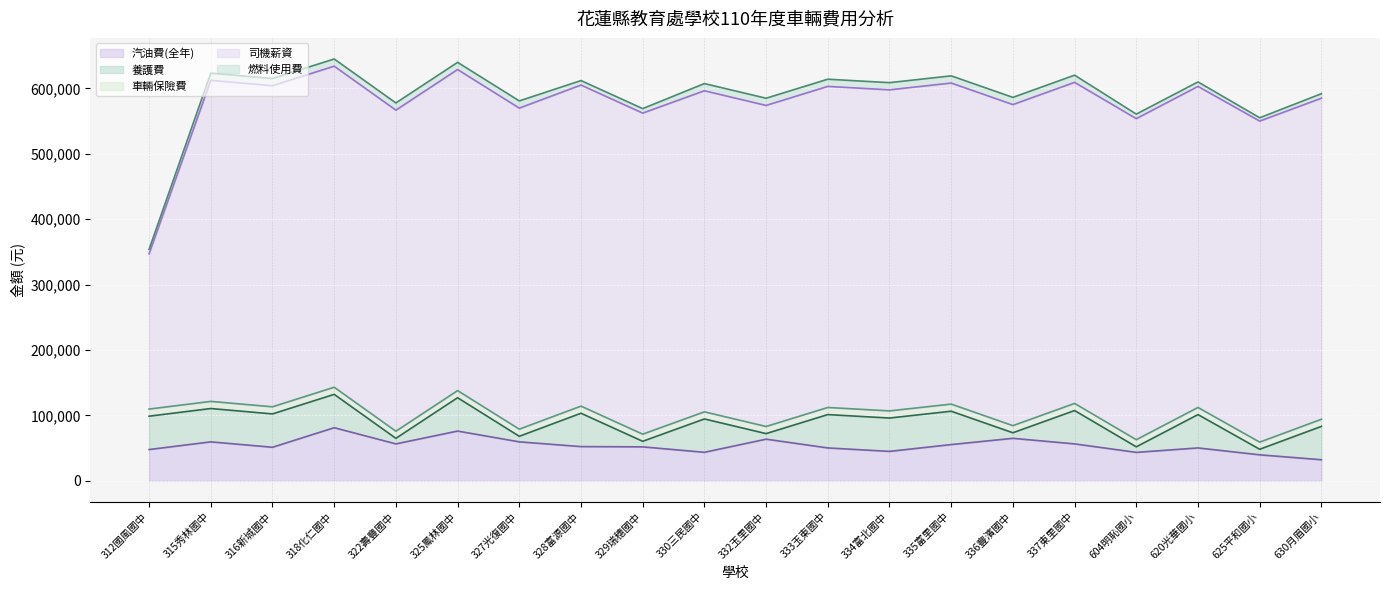

Where is 汽油費(全年) (線) nearest to the value 56632?

322壽豐國中